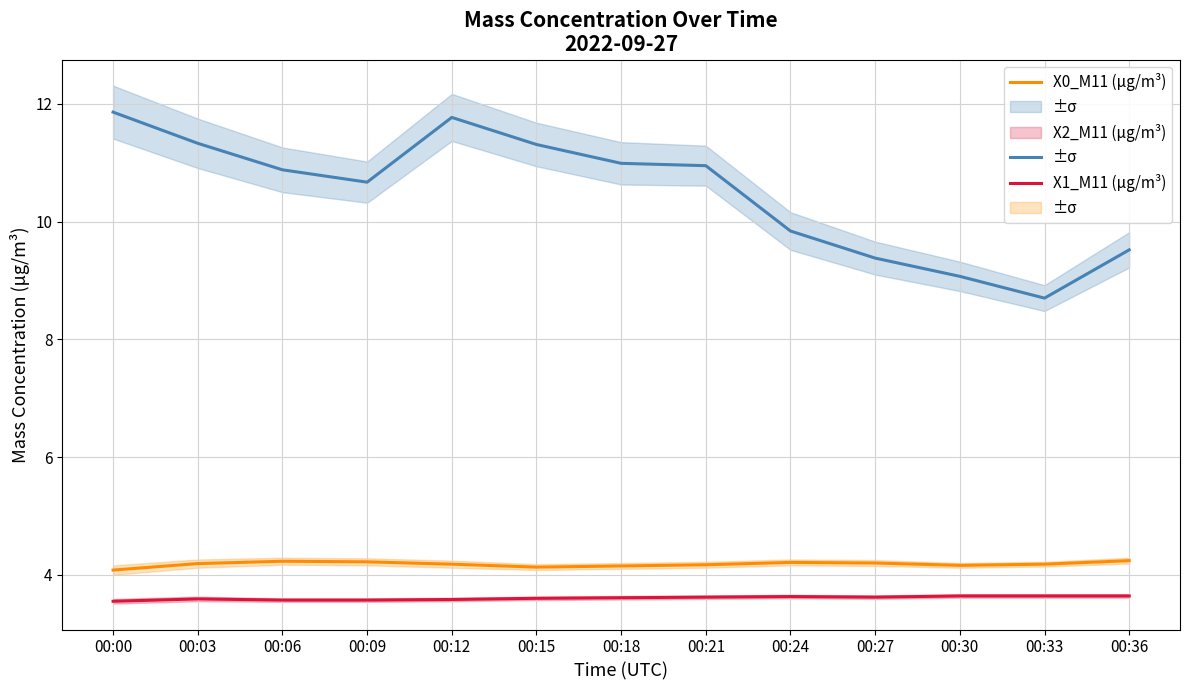

In X0_M11 (μg/m³), how many points are lower than both neighbors (excluding endpoints)?

2